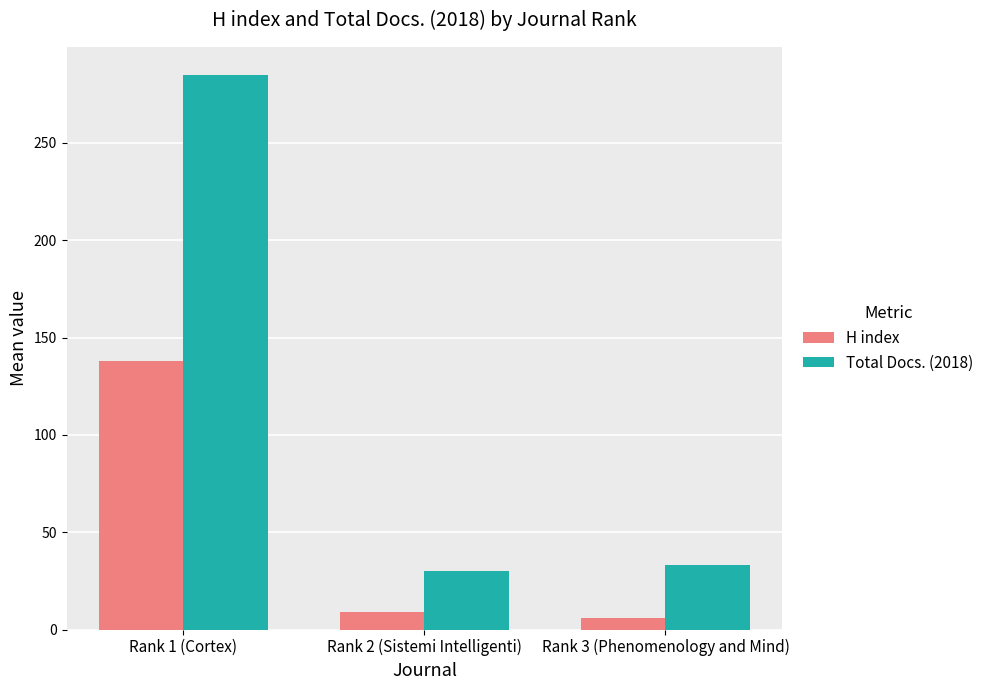

List the labels in order of Total Docs. (2018) value, smallest first.

Rank 2 (Sistemi Intelligenti), Rank 3 (Phenomenology and Mind), Rank 1 (Cortex)